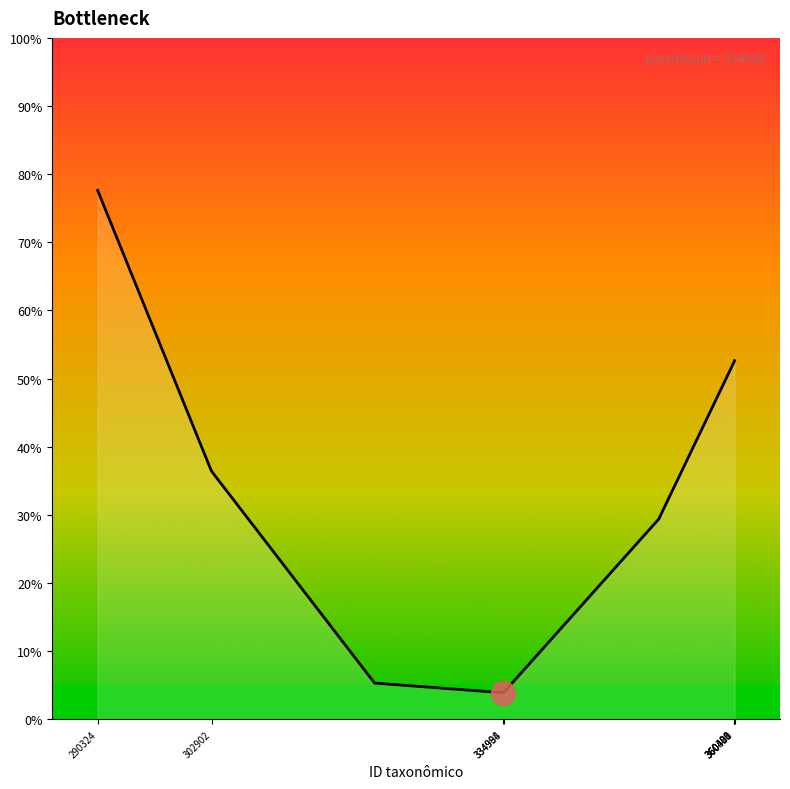

What is the minimum value shown in the chart?

3.9